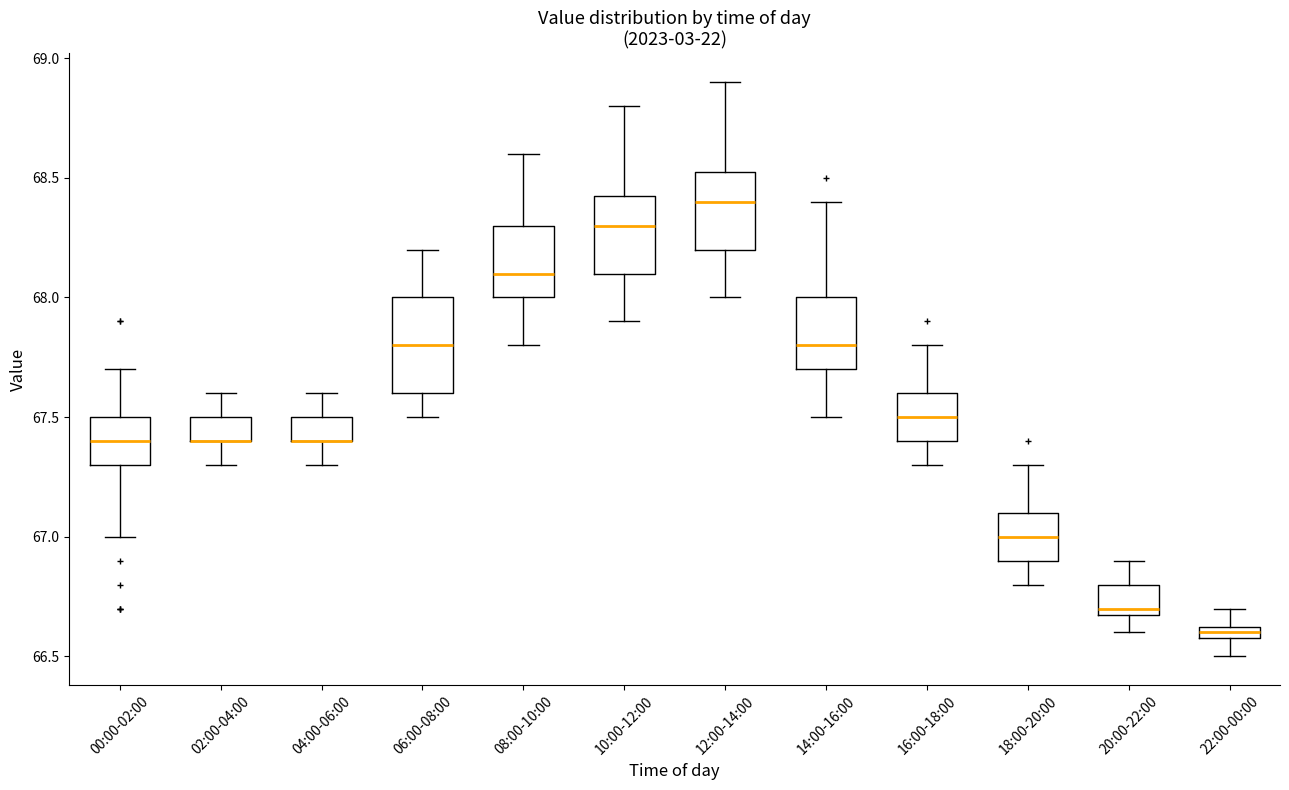

Which box is the tallest, from its lower edge to its upper edge?

06:00-08:00